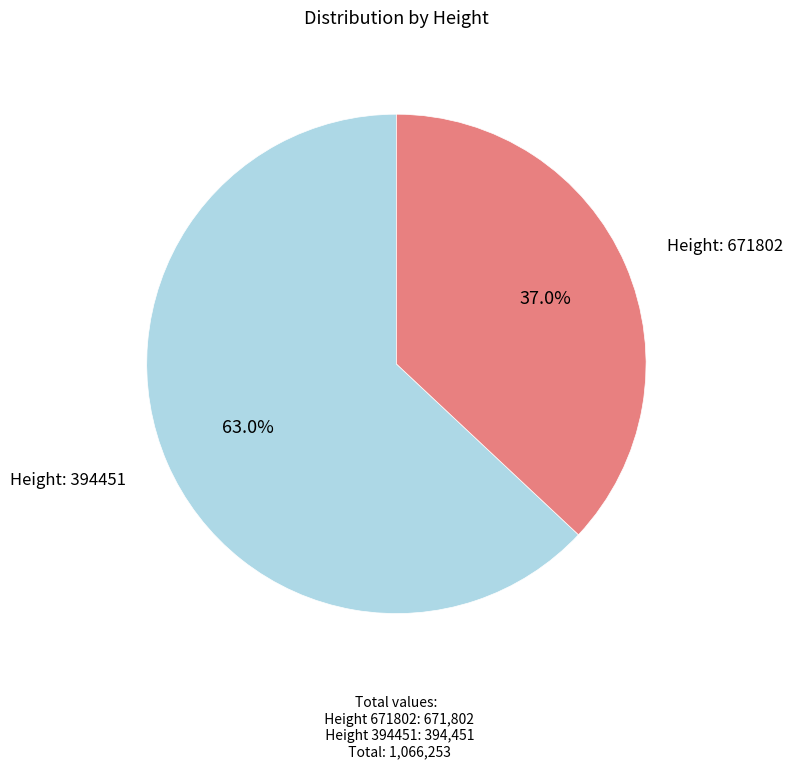

To the nearest percent, what is the average slice percentage?

50%